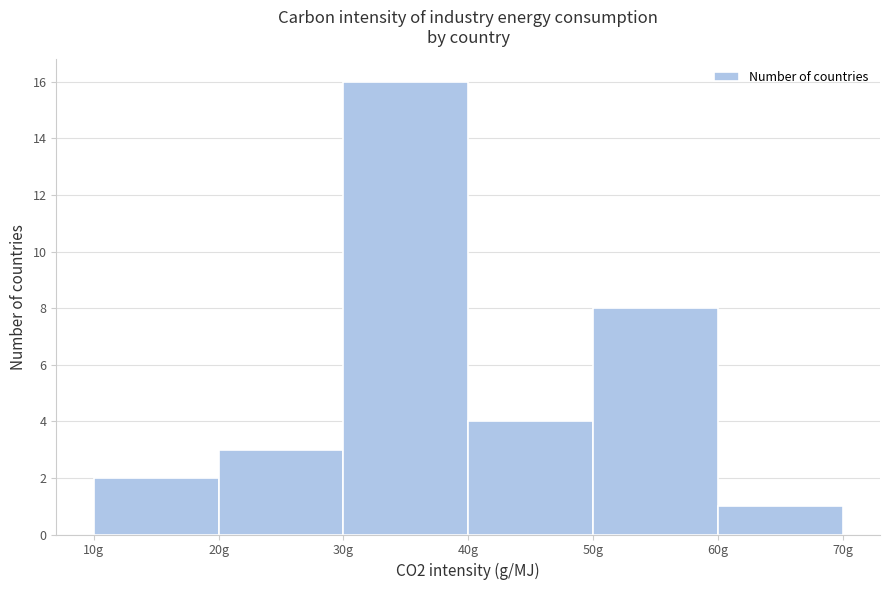

Reading left to right, transcribe this chart: for each bar, give the range it covers on the x-axis and its height. The values are not printed on the chart, so give them approximately, as read against the axis.

10 to 20: 2
20 to 30: 3
30 to 40: 16
40 to 50: 4
50 to 60: 8
60 to 70: 1